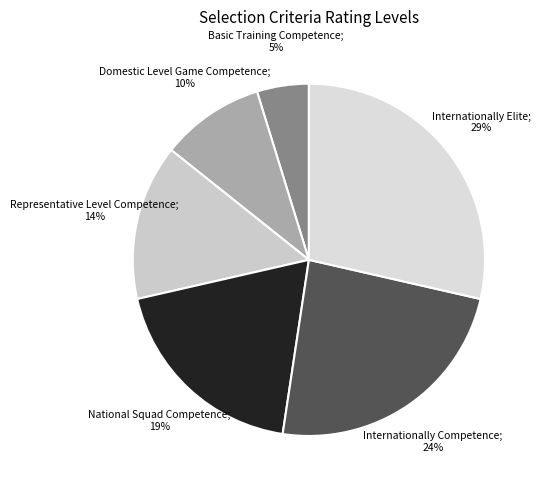

How many slices are in this pie chart?

6